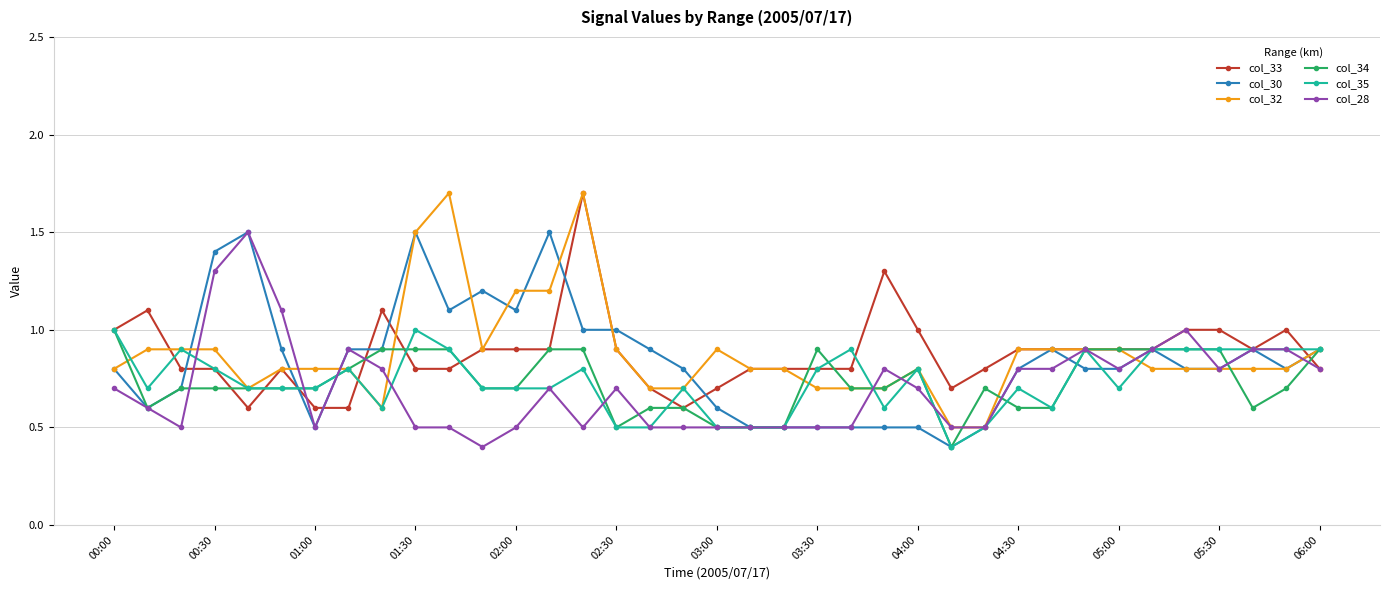

At how many categories does at least one series exceed 0?

37